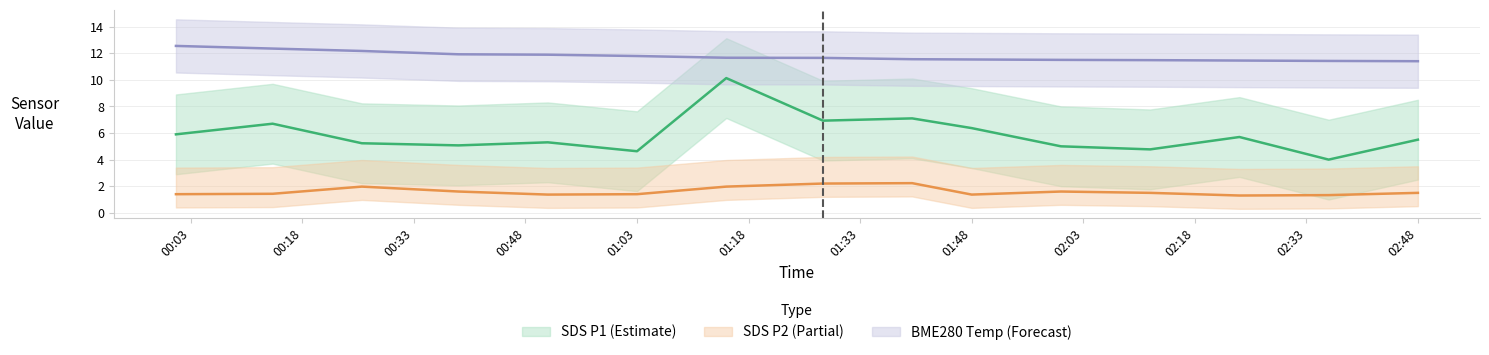

At how many categories does at least one series exceed 2?

15